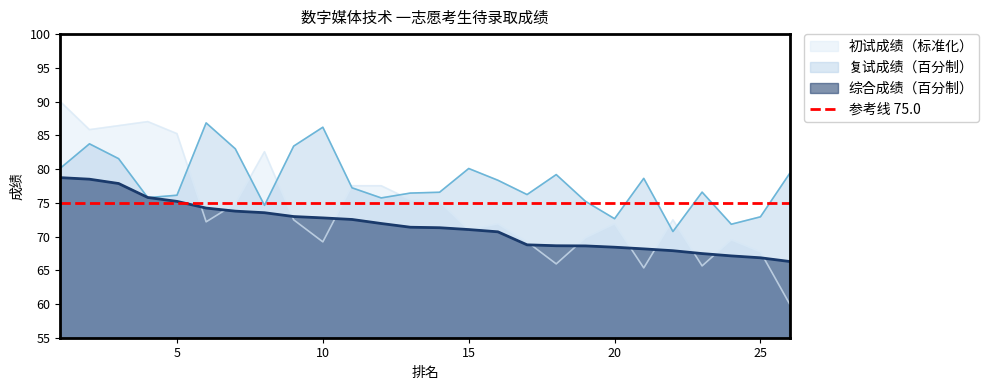

Rank the series by their maximum value, from lowest to highest.

综合成绩, 复试成绩, 初试成绩总分